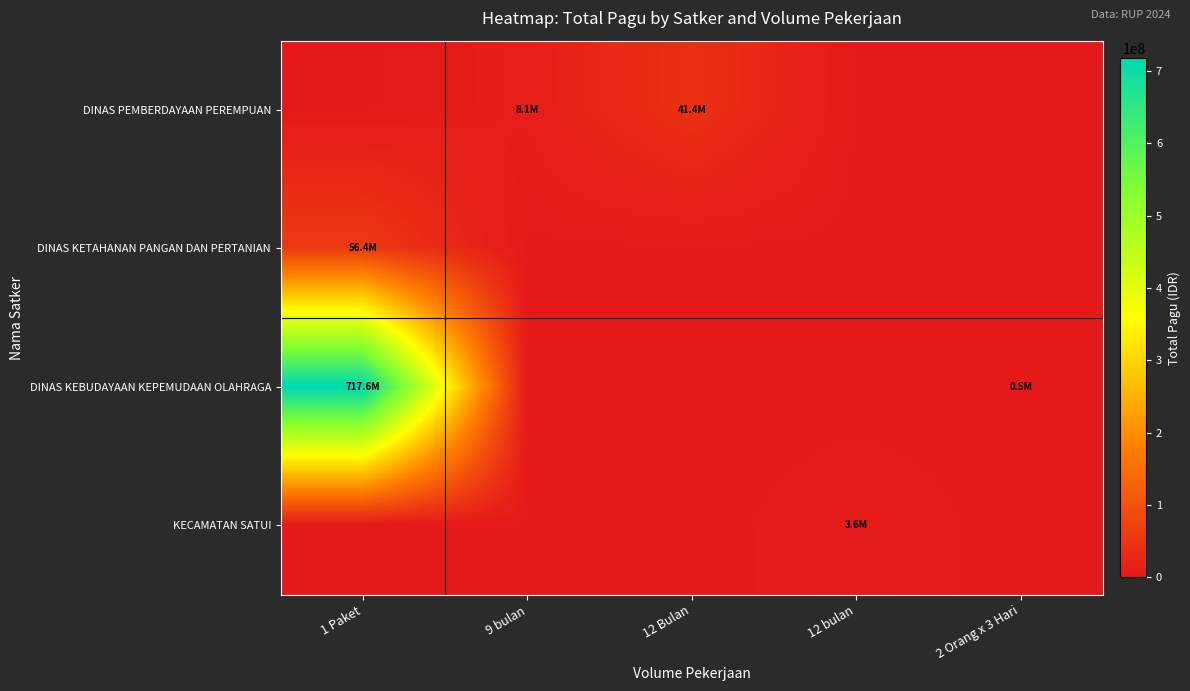

Reading left to right, transcribe all the data shown in this chart.

DINAS PEMBERDAYAAN PEREMPUAN: 1 Paket=0	9 bulan=8145000	12 Bulan=41445000	12 bulan=0	2 Orang x 3 Hari=0
DINAS KETAHANAN PANGAN DAN PERTANIAN: 1 Paket=56360000	9 bulan=0	12 Bulan=0	12 bulan=0	2 Orang x 3 Hari=0
DINAS KEBUDAYAAN KEPEMUDAAN OLAHRAGA: 1 Paket=717623000	9 bulan=0	12 Bulan=0	12 bulan=0	2 Orang x 3 Hari=450000
KECAMATAN SATUI: 1 Paket=0	9 bulan=0	12 Bulan=0	12 bulan=3600000	2 Orang x 3 Hari=0